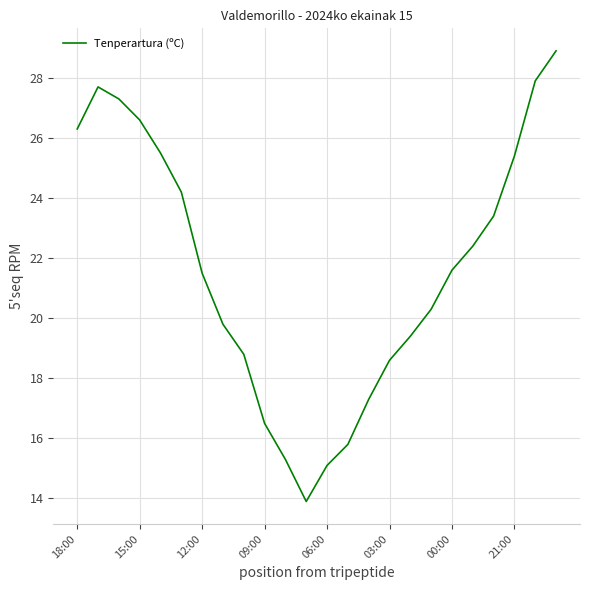

What is the average value?

21.6